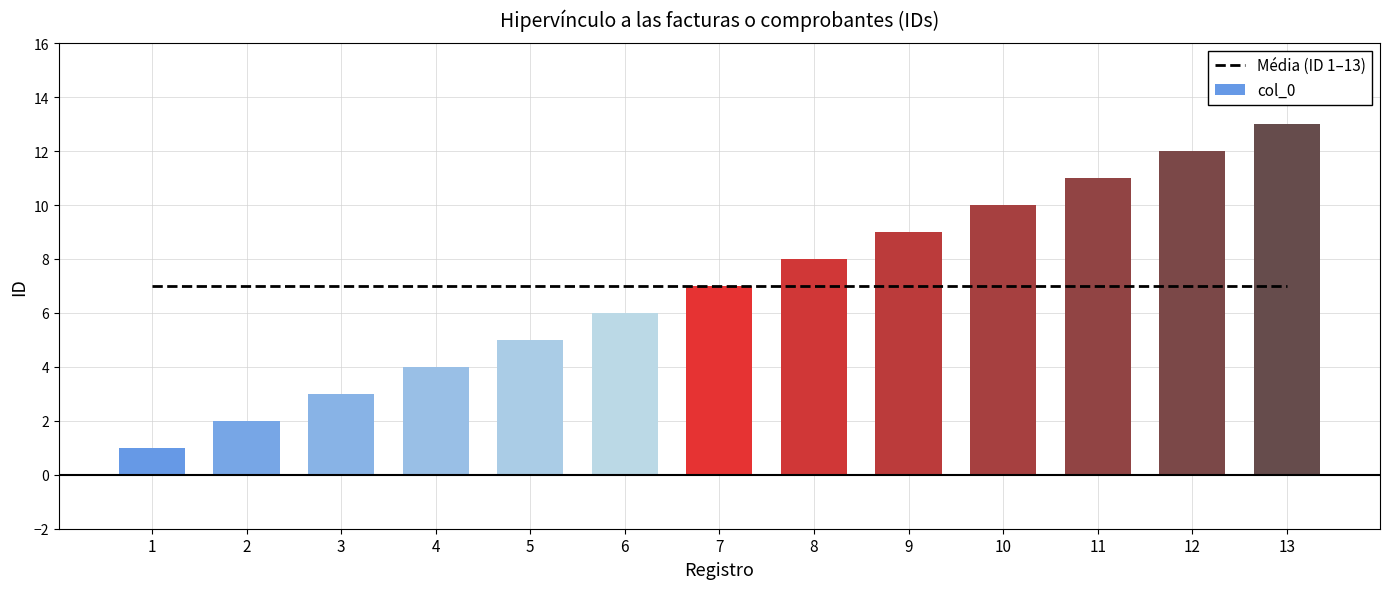

What is the difference between the maximum and second lowest values in the col_0 series?

11